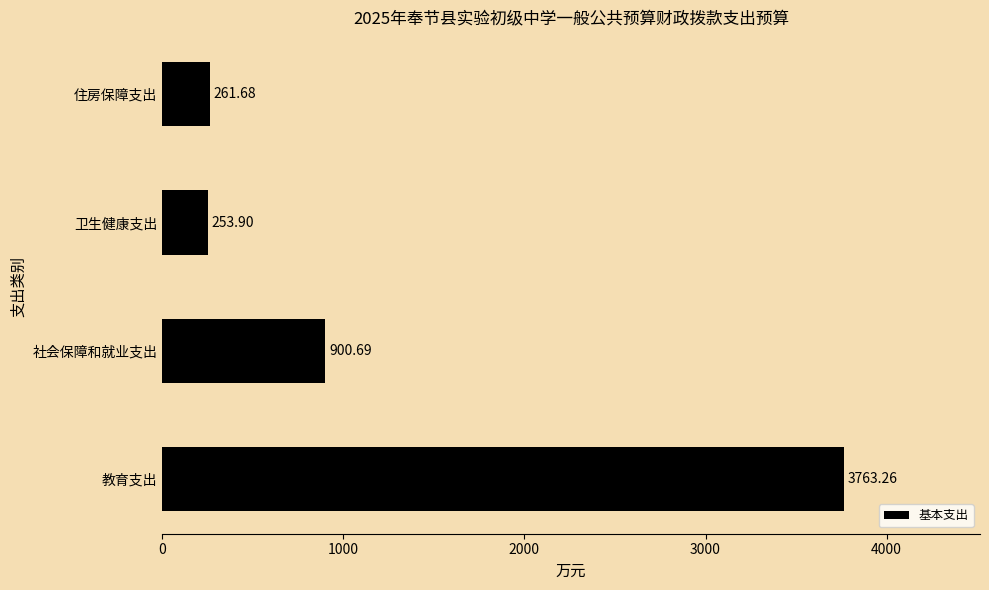

At which label is the value closest to 2008?

社会保障和就业支出